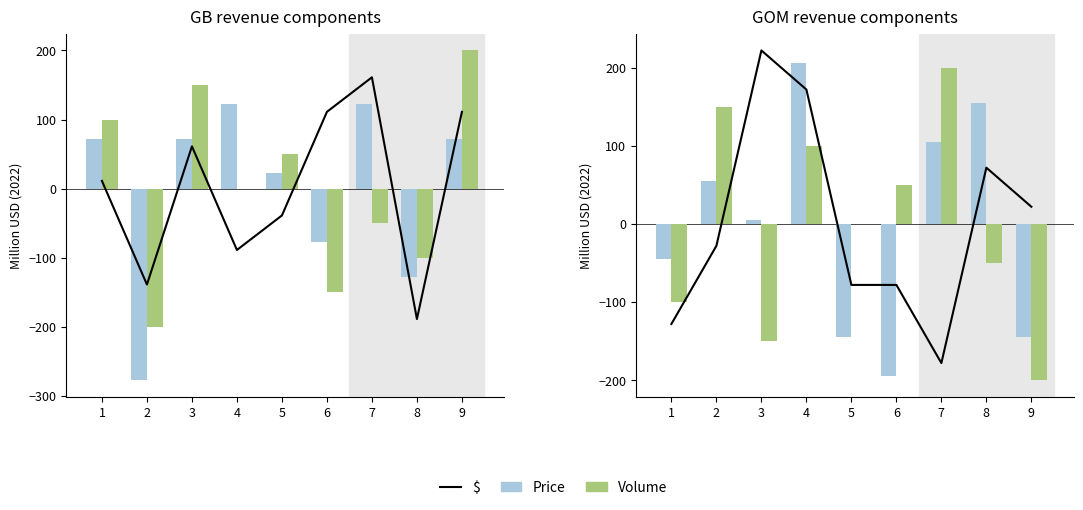

True or false: Price has a value of 205.6 at 4.

True